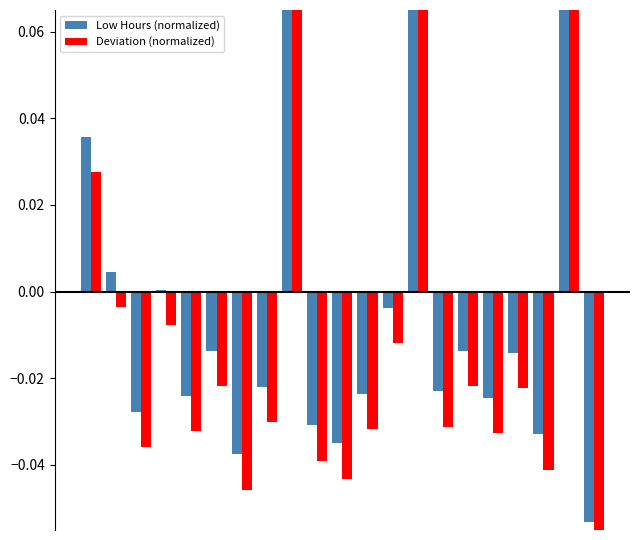

List the series in order of their overall mean, lowest first.

Deviation (normalized), Low Hours (normalized)